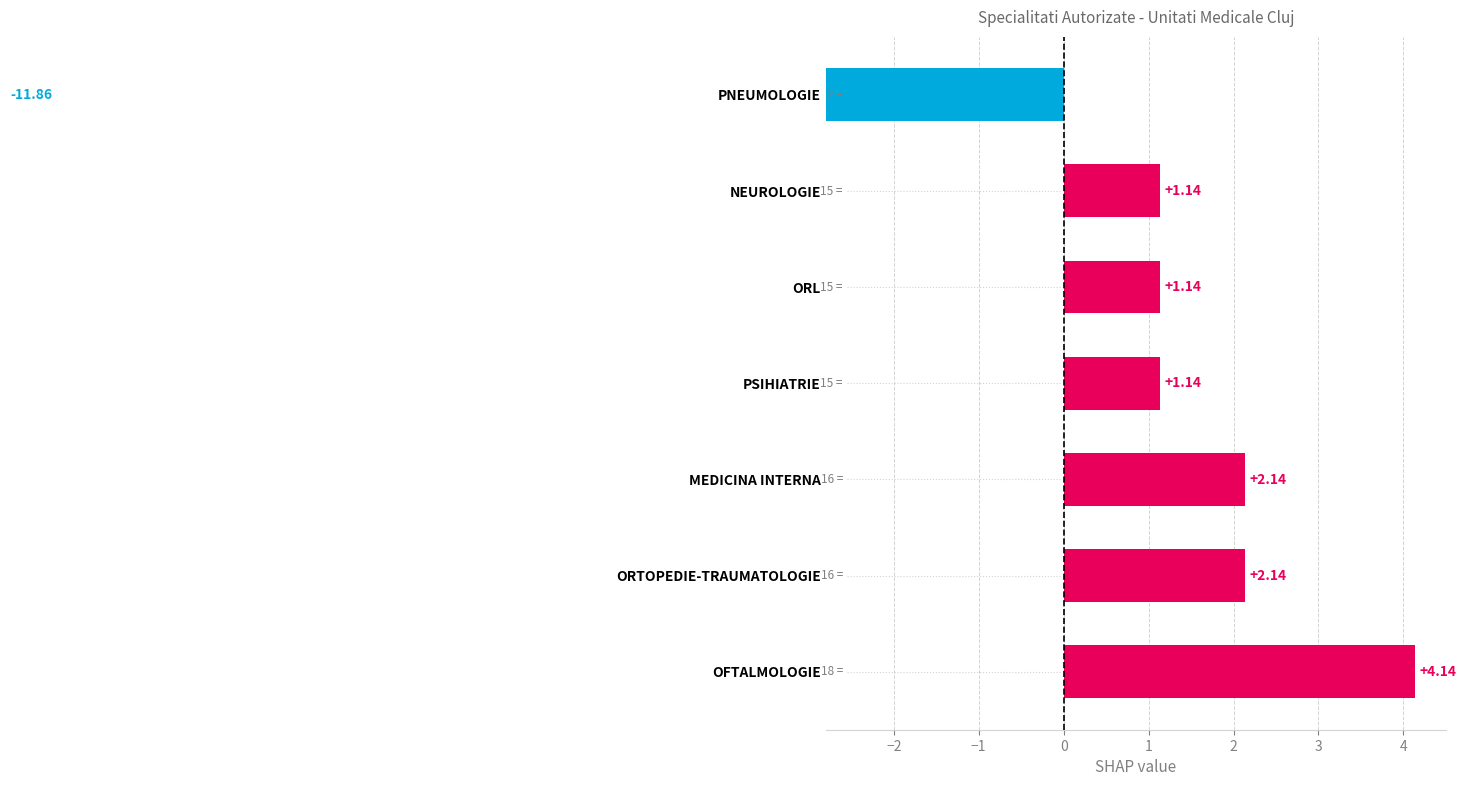

How many bars are there in total?

7